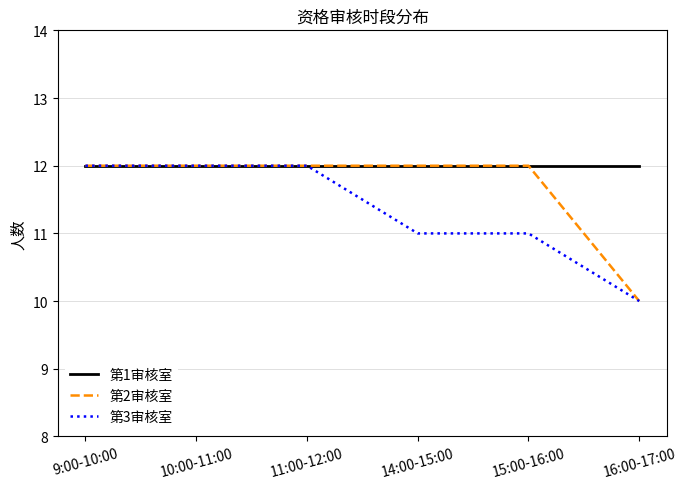

What position from the right is 16:00-17:00?

1